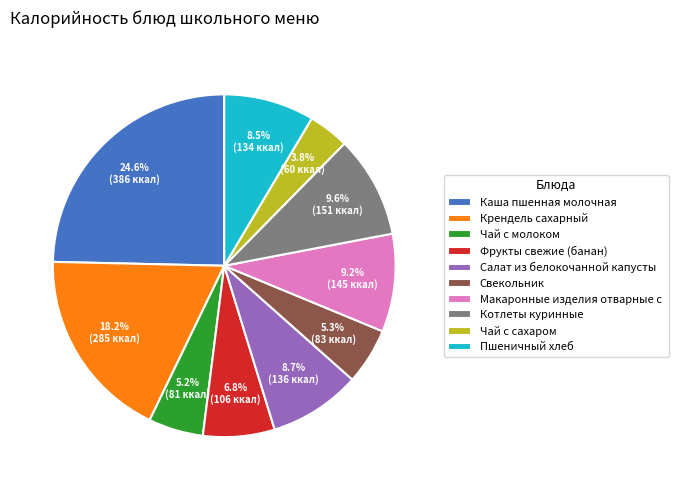

What is the smallest slice in the pie chart?

Чай с сахаром